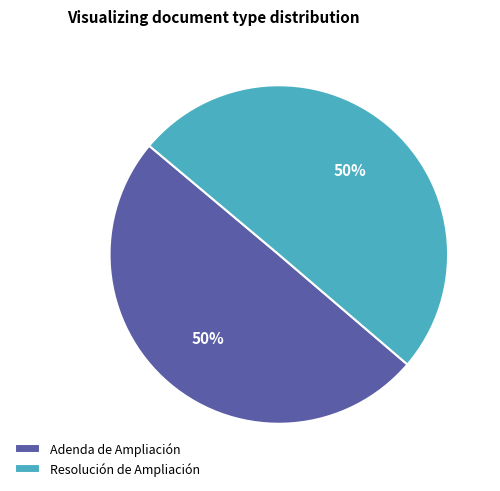

What percentage is the Adenda de Ampliación slice, to the nearest percent?

50%